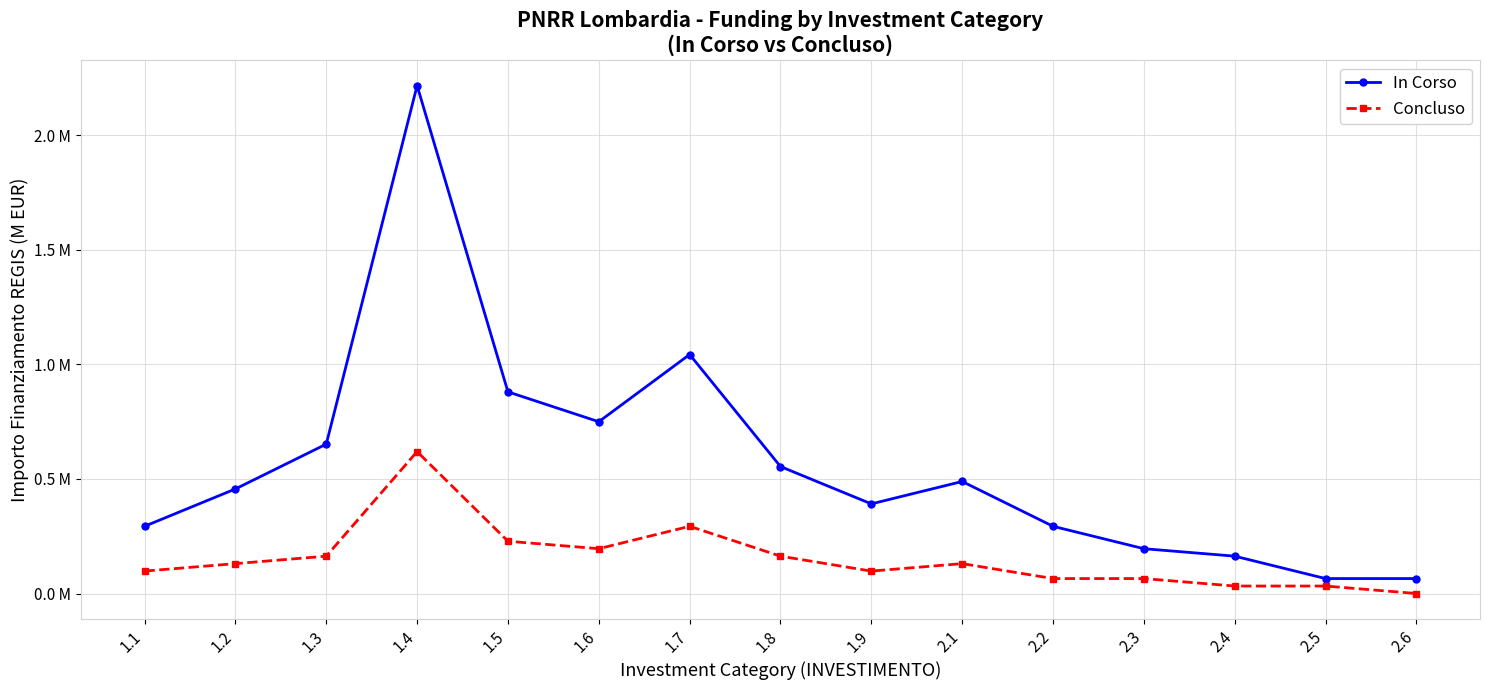

What are all the series names shown in the legend?

In Corso, Concluso